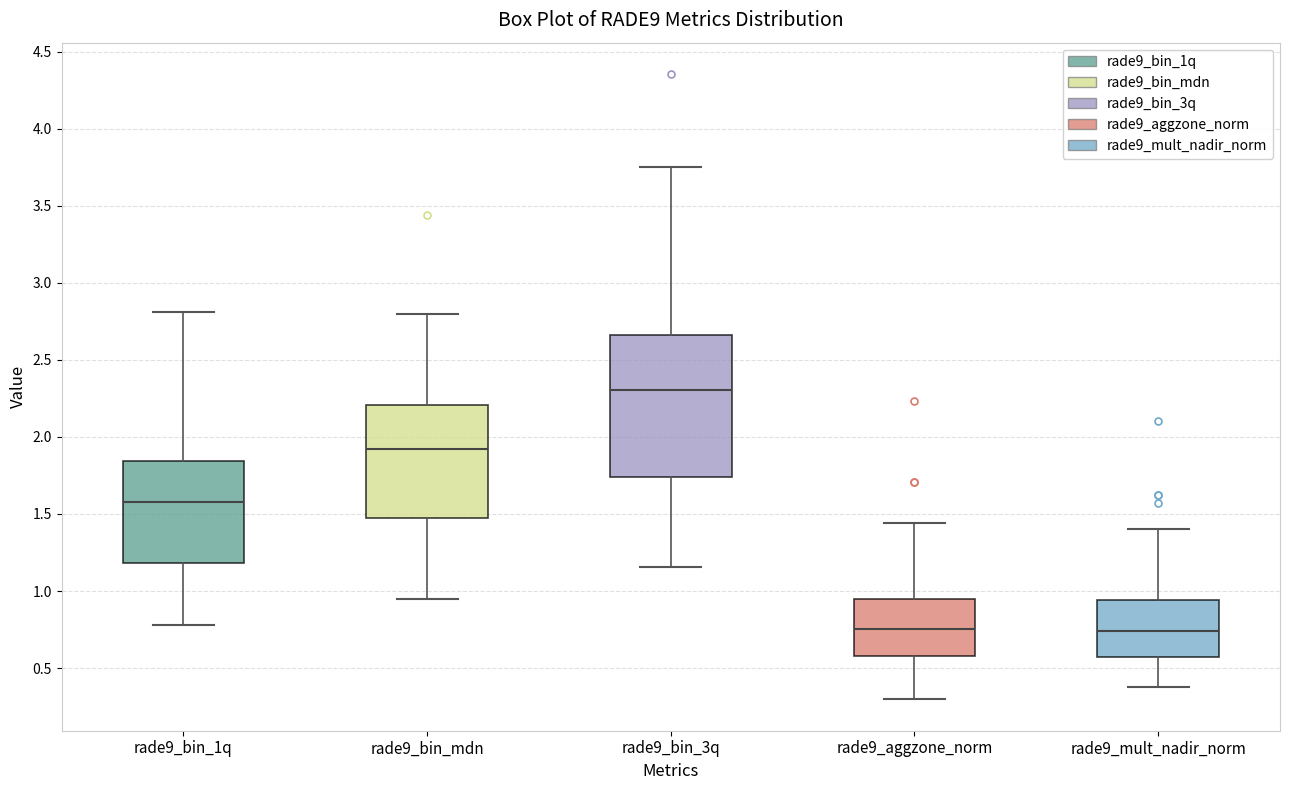

Where is the lower edge of the box for rade9_mult_nadir_norm on the y-axis? The values are not printed on the chart, so give them approximately, as read against the axis.

0.55